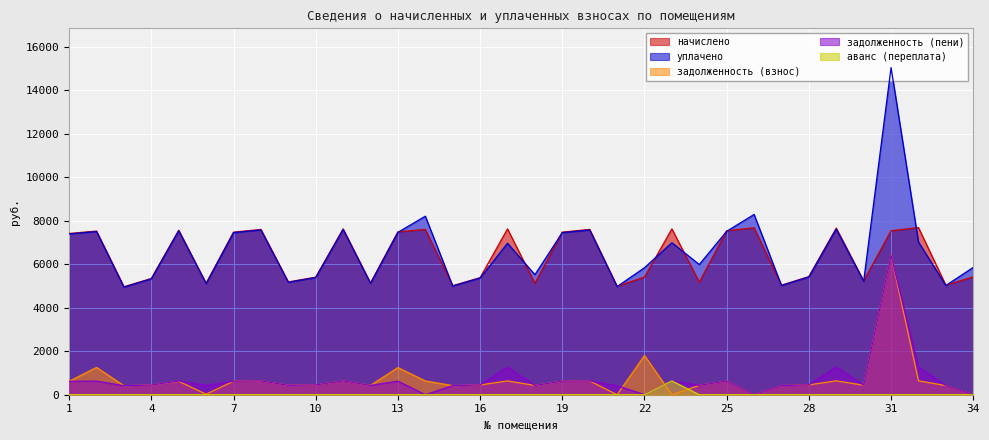

Count the number of data series in this chart.

5